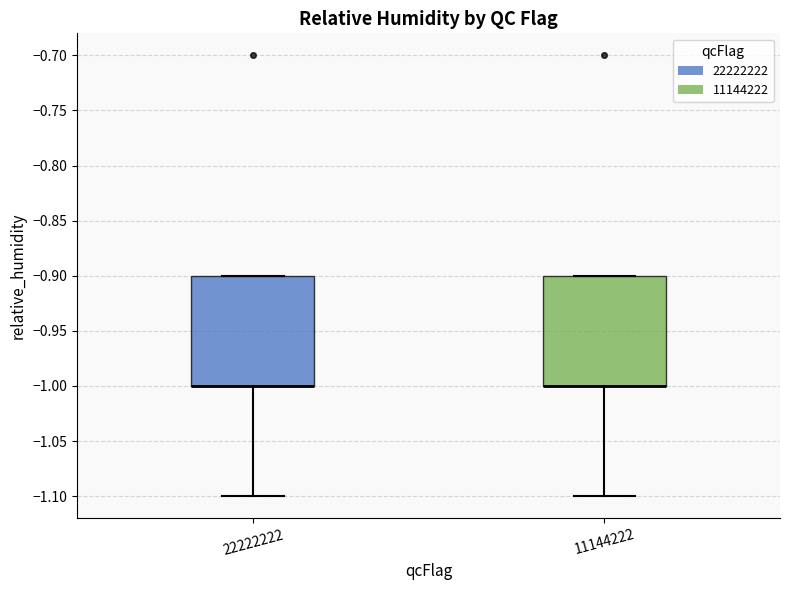

Where does the lower whisker of the box at x = 22222222 end on the y-axis? The values are not printed on the chart, so give them approximately, as read against the axis.

-1.1